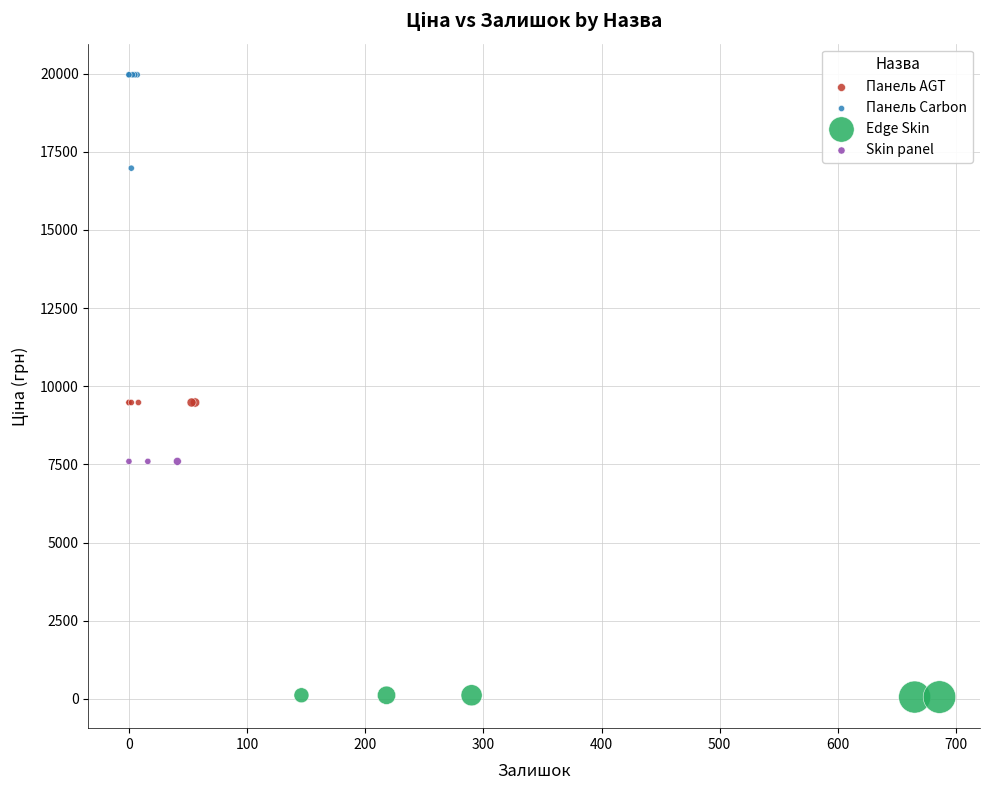

Which series contains the highest Y value?

Панель Carbon